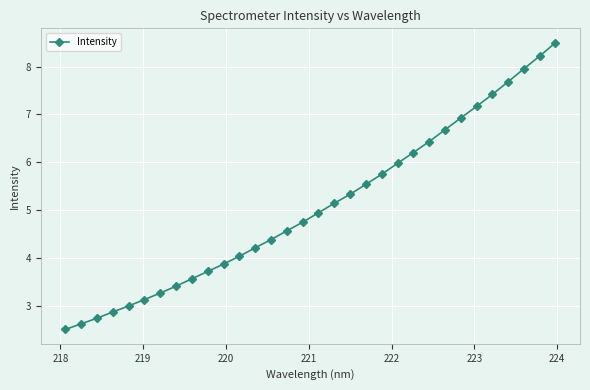

What is the difference between the maximum and second lowest values?

5.9